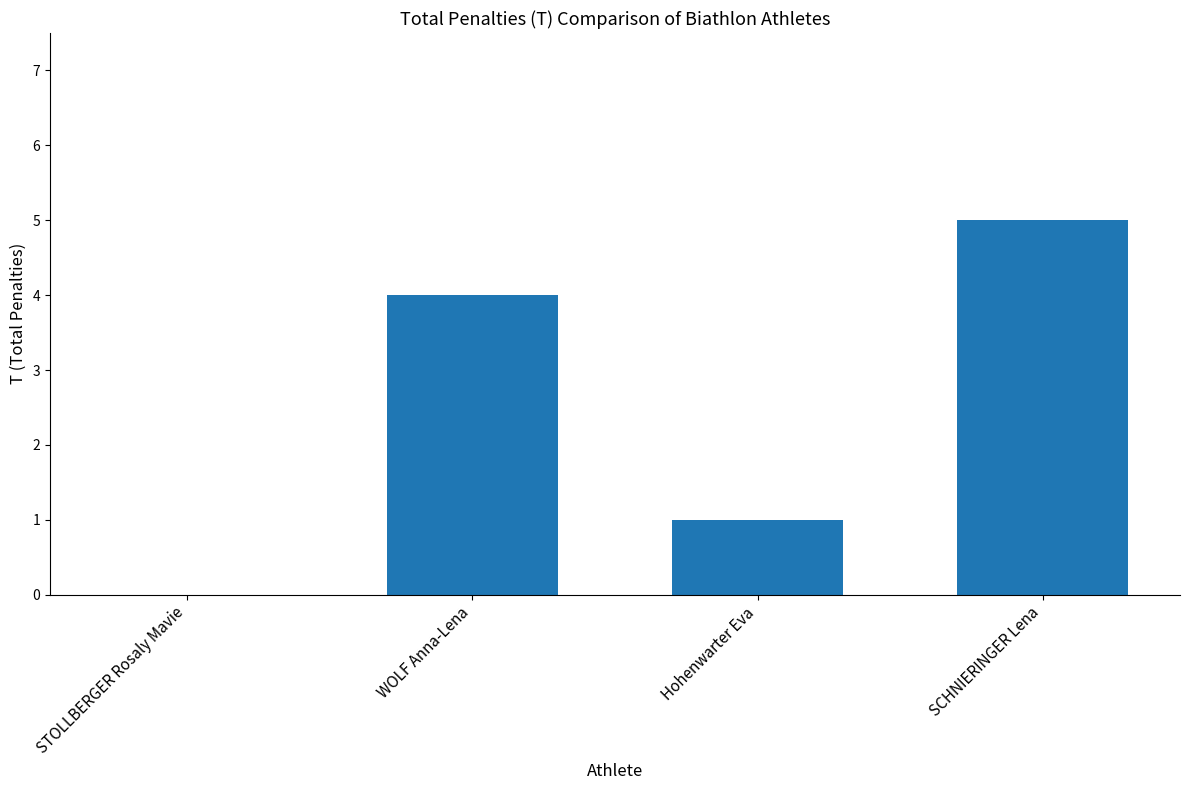

What is the change in value from STOLLBERGER Rosaly Mavie to SCHNIERINGER Lena?

+5